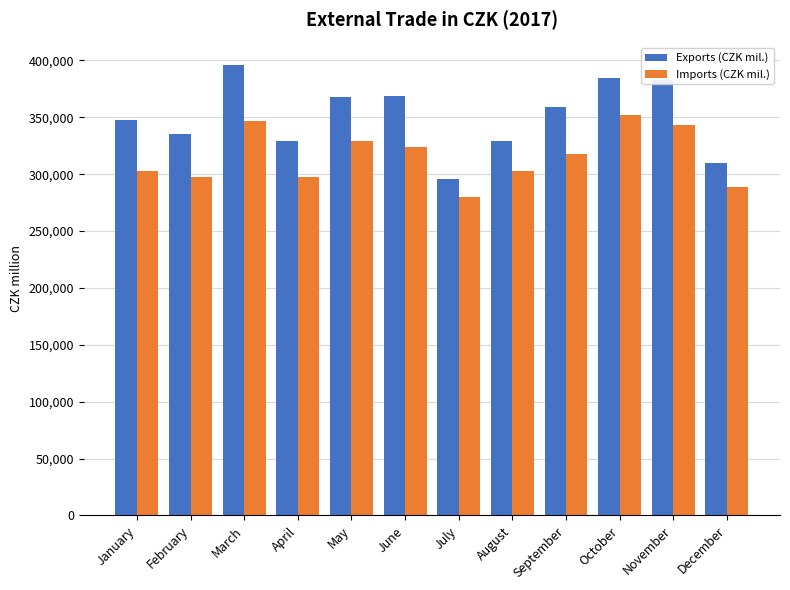

At which category does the chart reach its peak across all series?

March